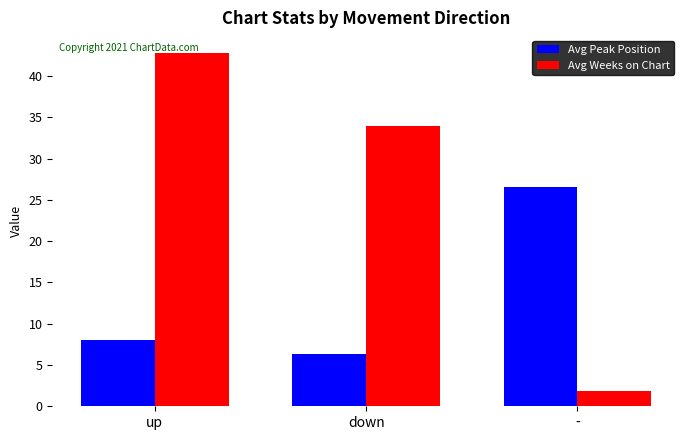

How many bars are there in total?

6